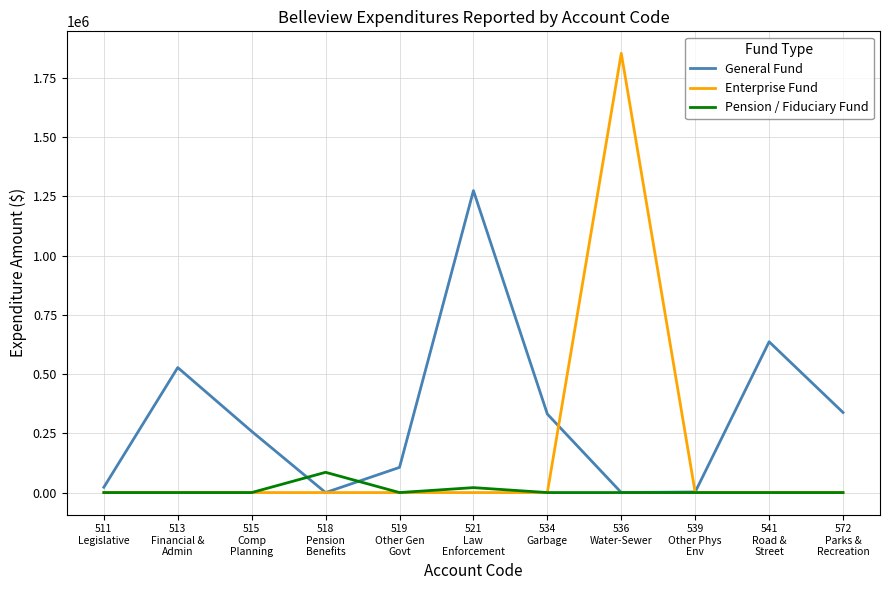

At how many categories does at least one series exceed 908828?

2